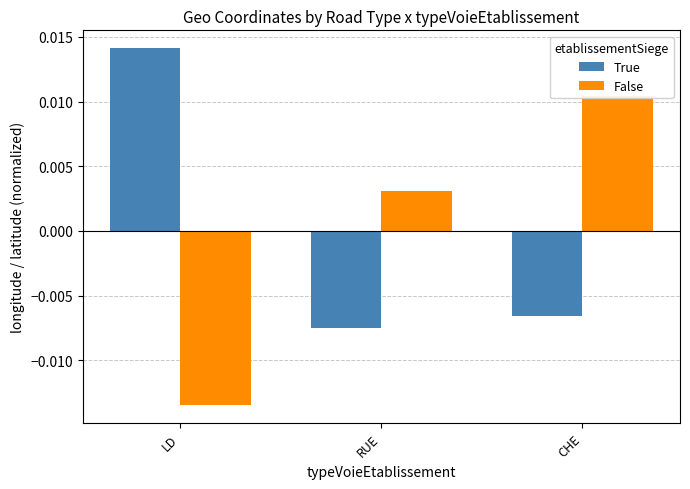

Rank the series by their maximum value, from lowest to highest.

False, True